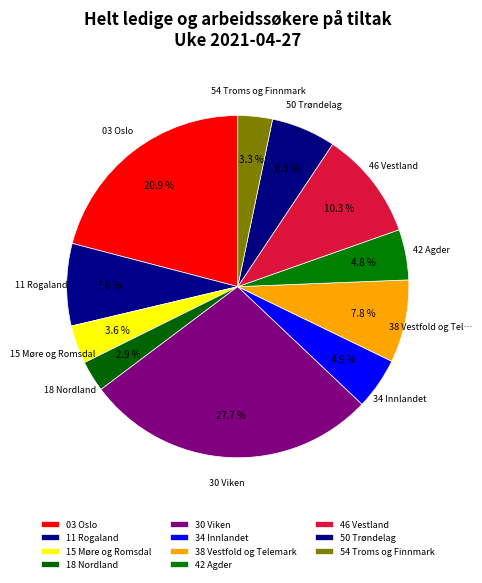

Which category has the biggest portion of the pie?

30 Viken